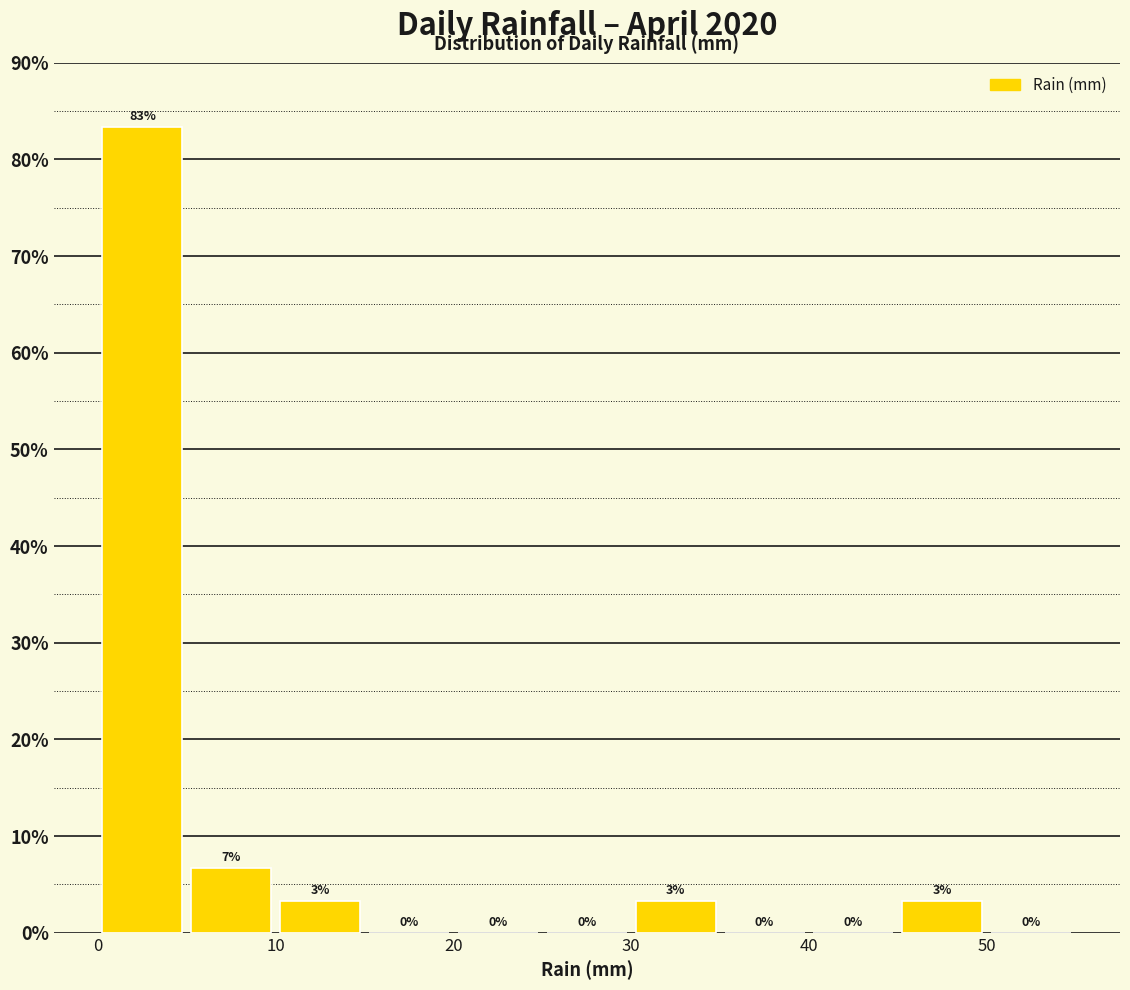

Over which range of the x-axis is the bar tallest?

0 to 5